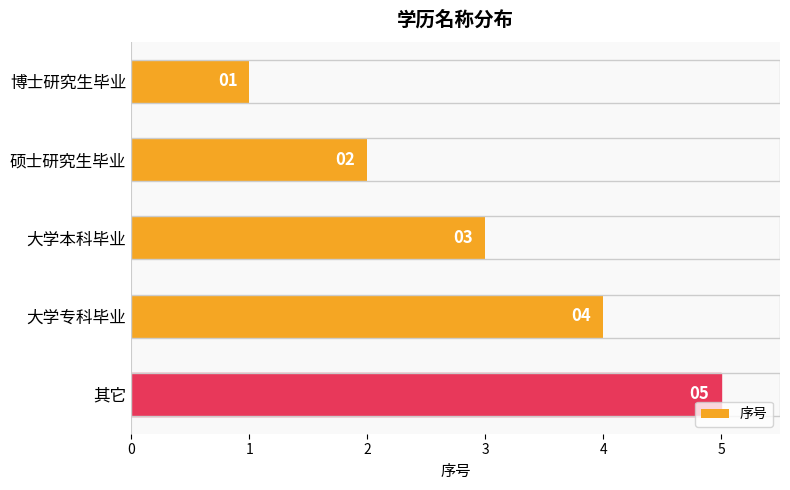

The chart shows a value of 5 at 其它. True or false?

True